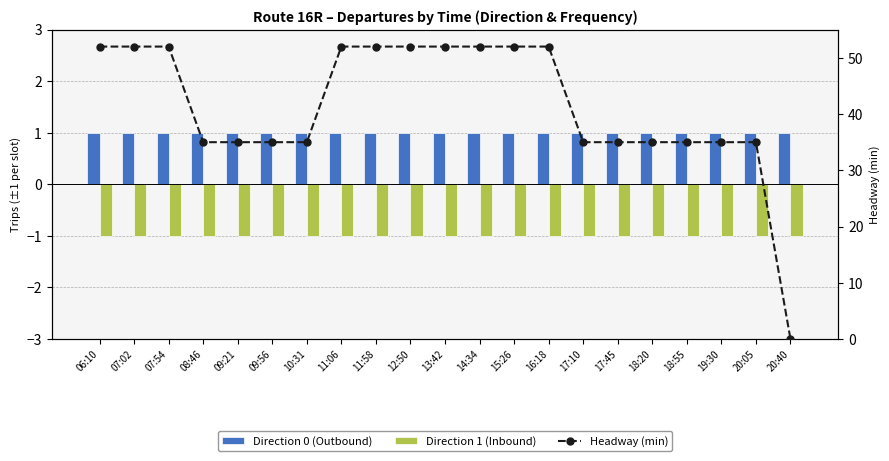

At 08:46, list the series in order from largest to smallest.

Headway (min), Direction 0 (Outbound), Direction 1 (Inbound)